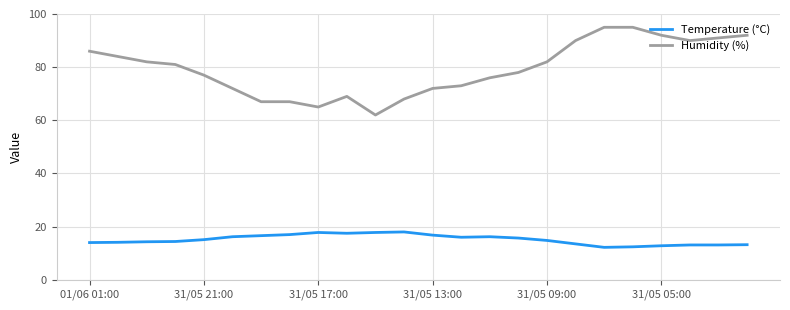

Which series has the widest spread of values?

Humidity (%)